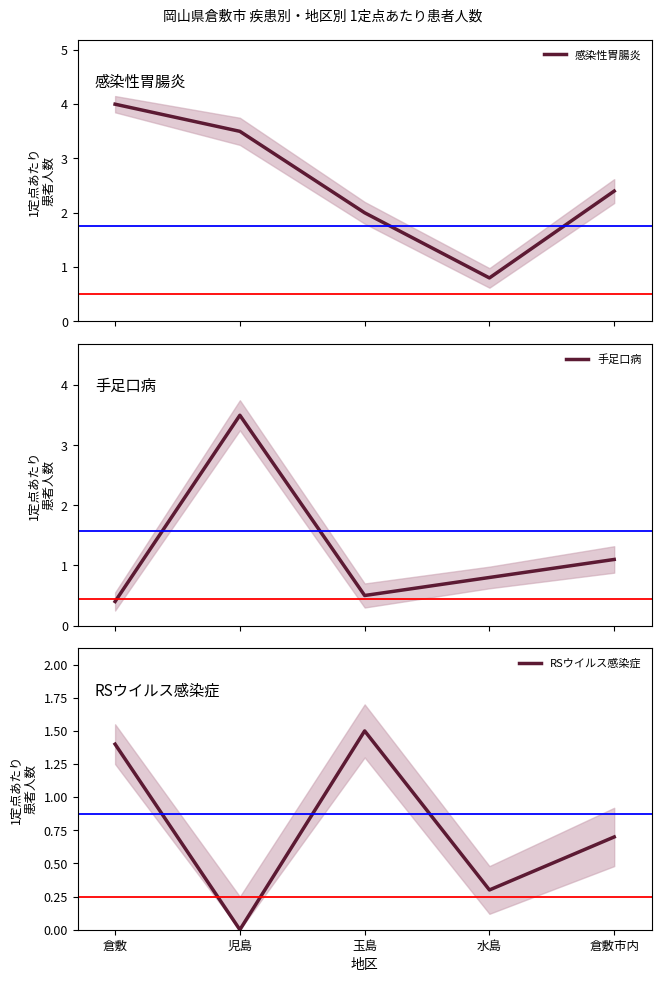

Reading left to right, what are all the values shown in this chart?

感染性胃腸炎: 倉敷=4.0	児島=3.5	玉島=2.0	水島=0.8	倉敷市内=2.4
手足口病: 倉敷=0.4	児島=3.5	玉島=0.5	水島=0.8	倉敷市内=1.1
RSウイルス感染症: 倉敷=1.4	児島=0.0	玉島=1.5	水島=0.3	倉敷市内=0.7